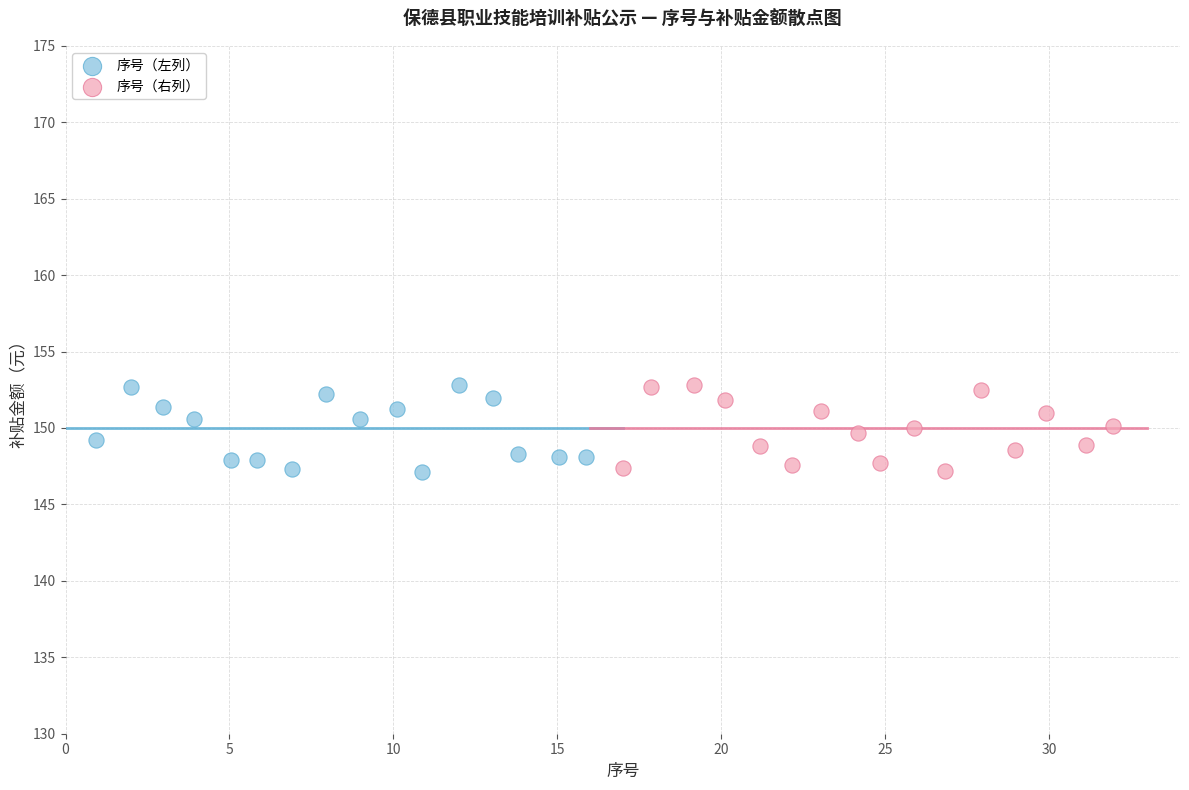

What are all the series names shown in the legend?

序号（左列）, 序号（右列）